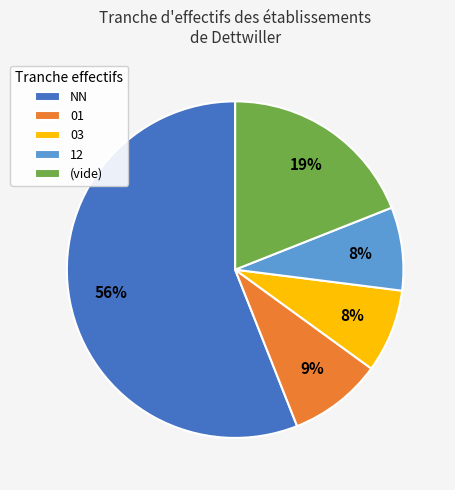

To the nearest percent, what portion does NN represent?

56%